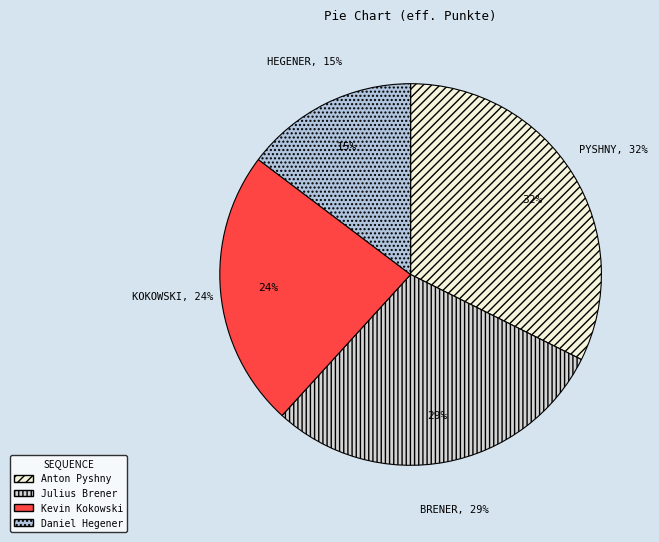

Rank the categories by value from lowest to highest.

Daniel Hegener, Kevin Kokowski, Julius Brener, Anton Pyshny